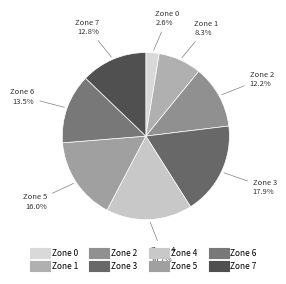

True or false: Zone 2 accounts for 6% of the total.

False